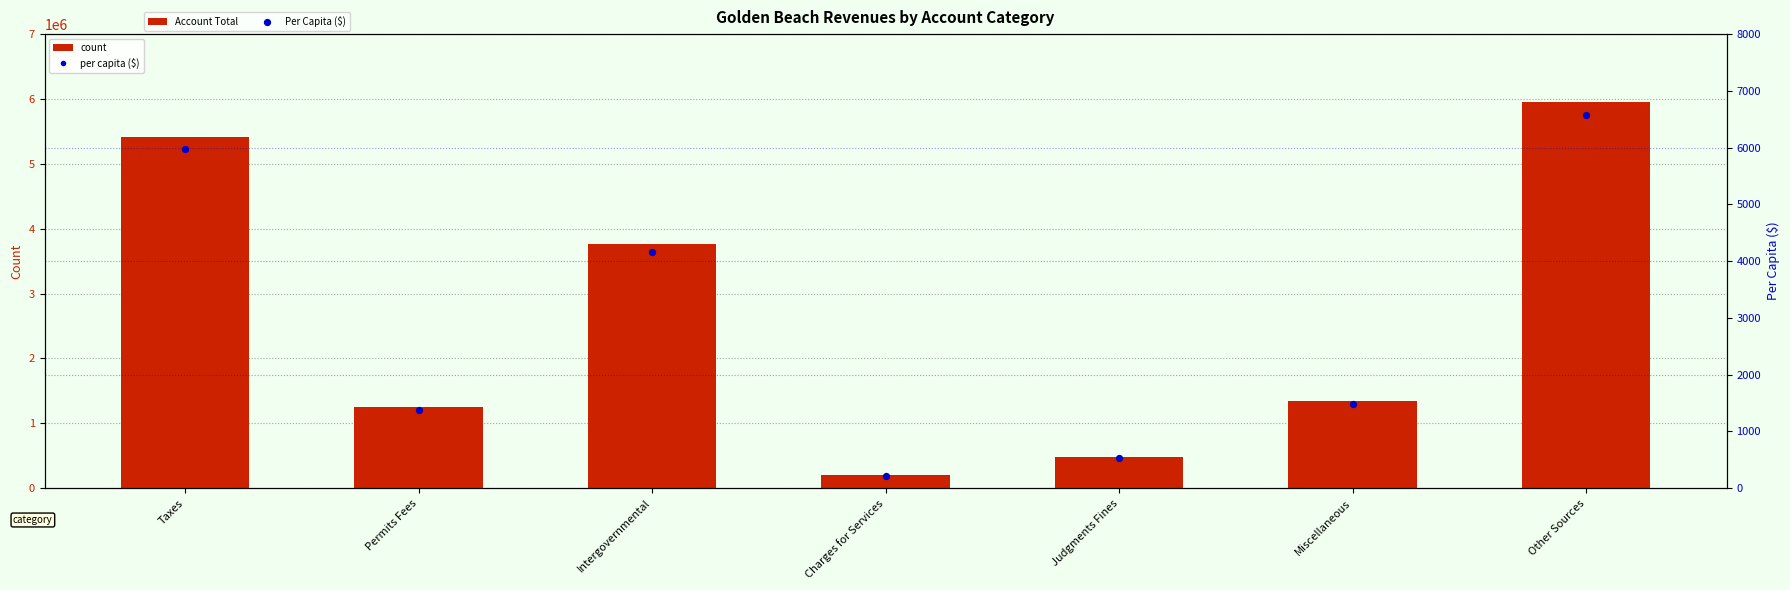

What are all the series names shown in the legend?

Account Total, Per Capita ($)